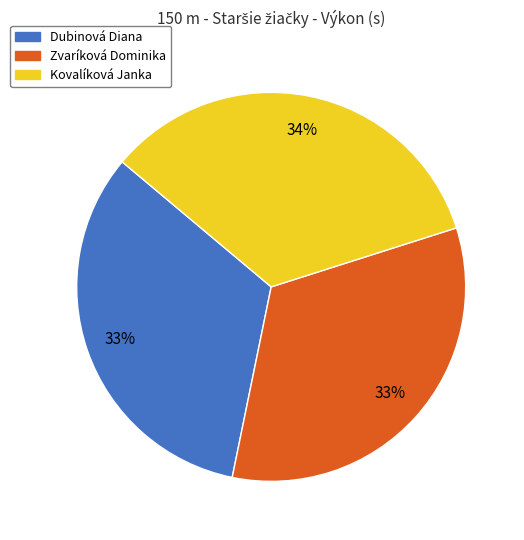

What percentage is the Dubinová Diana slice, to the nearest percent?

33%